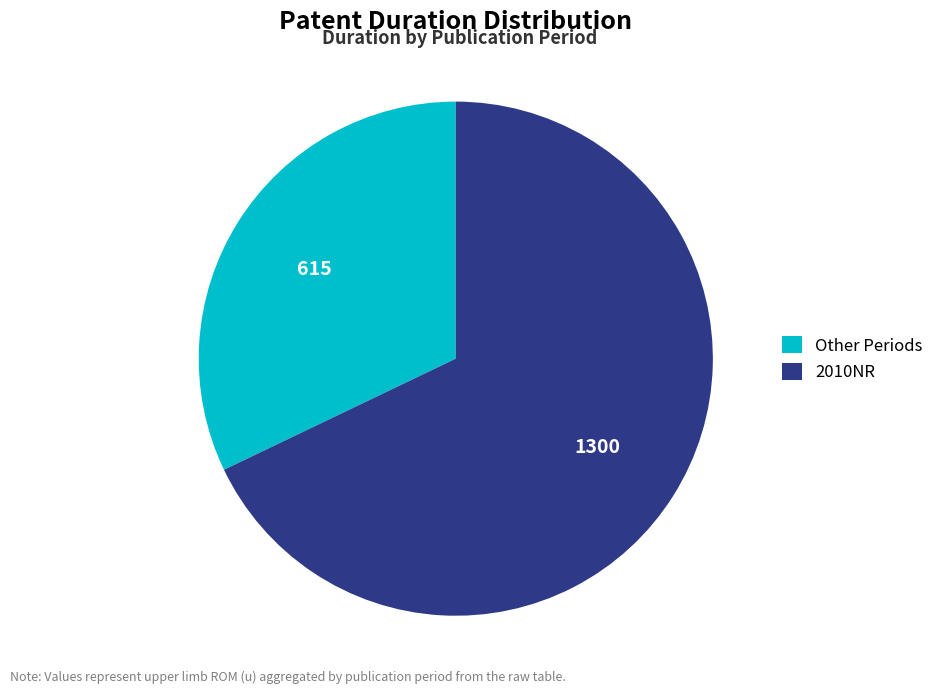

Is it true that 2010NR is 80% of the pie?

False